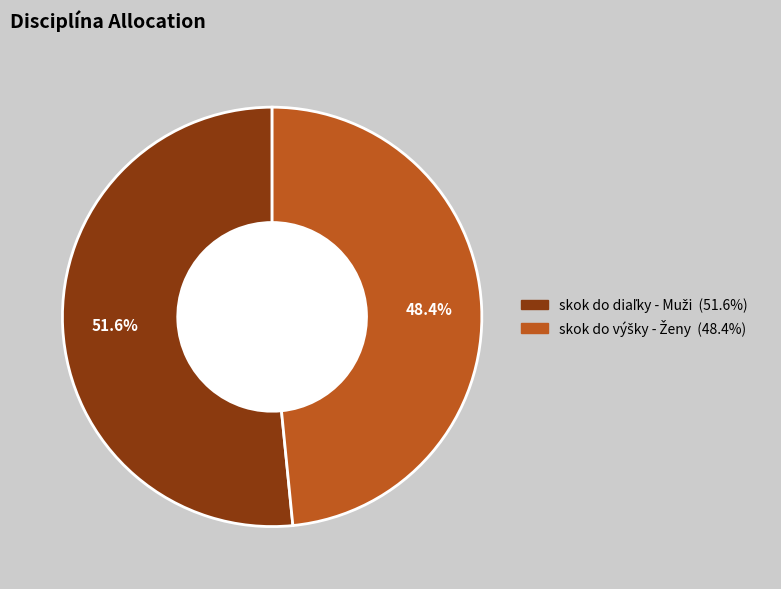

Which category has the biggest portion of the pie?

skok do diaľky - Muži